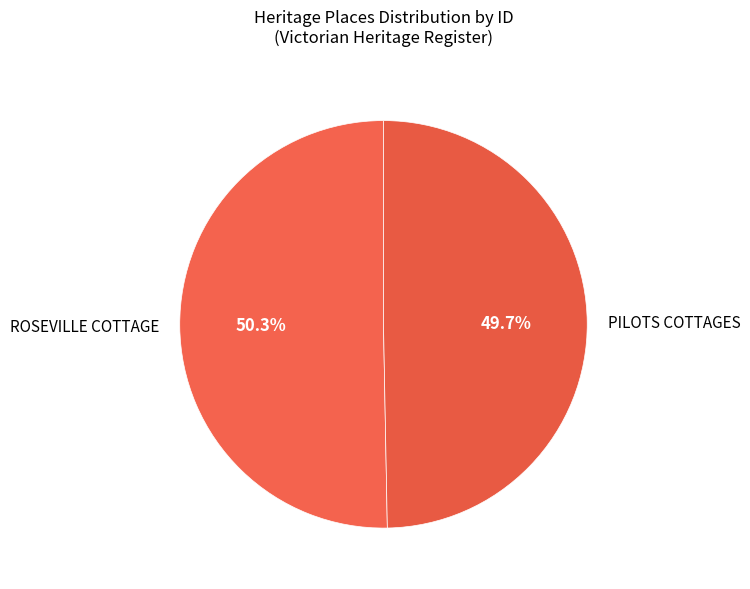

What percentage do ROSEVILLE COTTAGE and PILOTS COTTAGES together represent?

100.0%